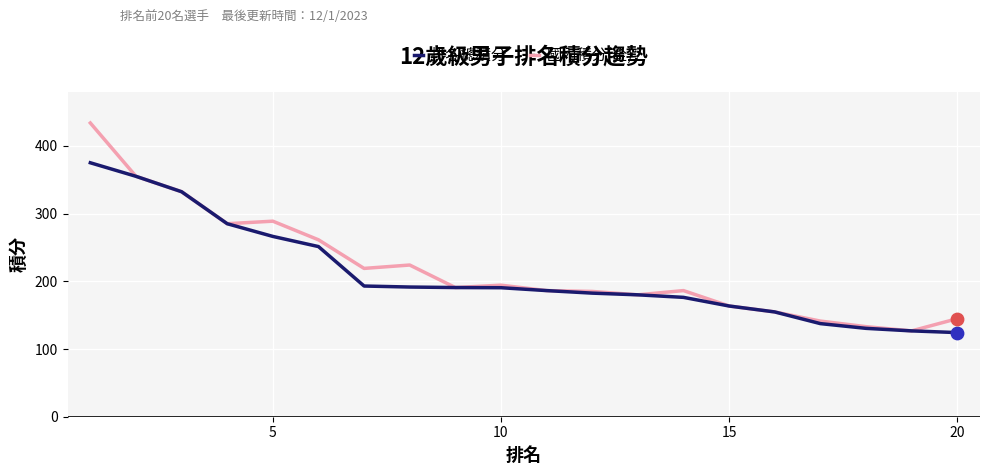

What is the lowest value of the 國內積分(全) series?

126.8